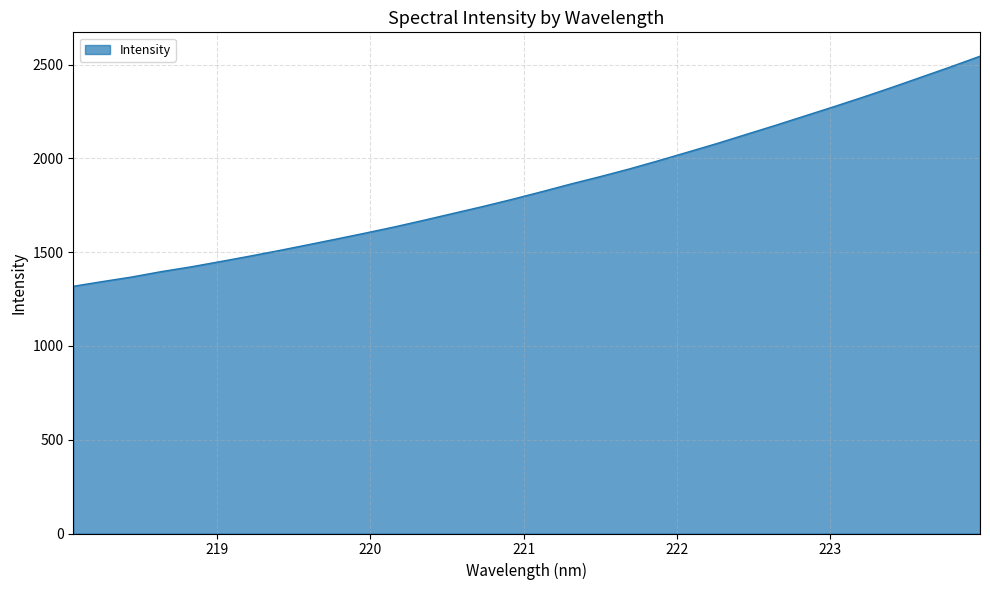

What is the difference between the maximum and minimum values?

1226.9